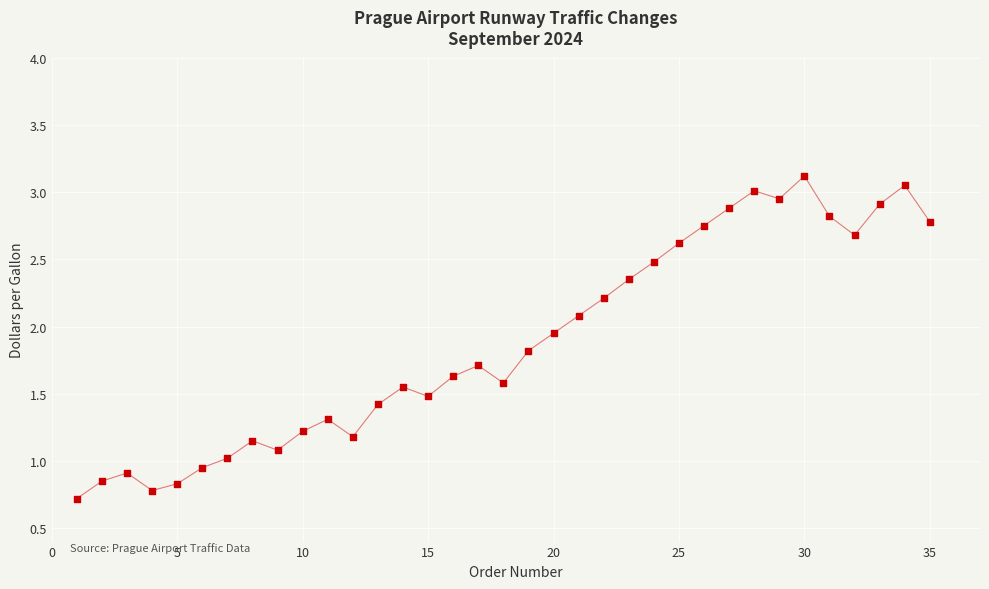

What is the range of X values (max minus min)?

34.0